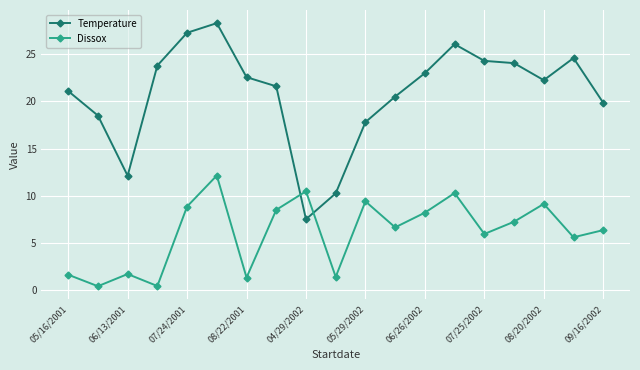

Which series has the largest total across all categories?

Temperature